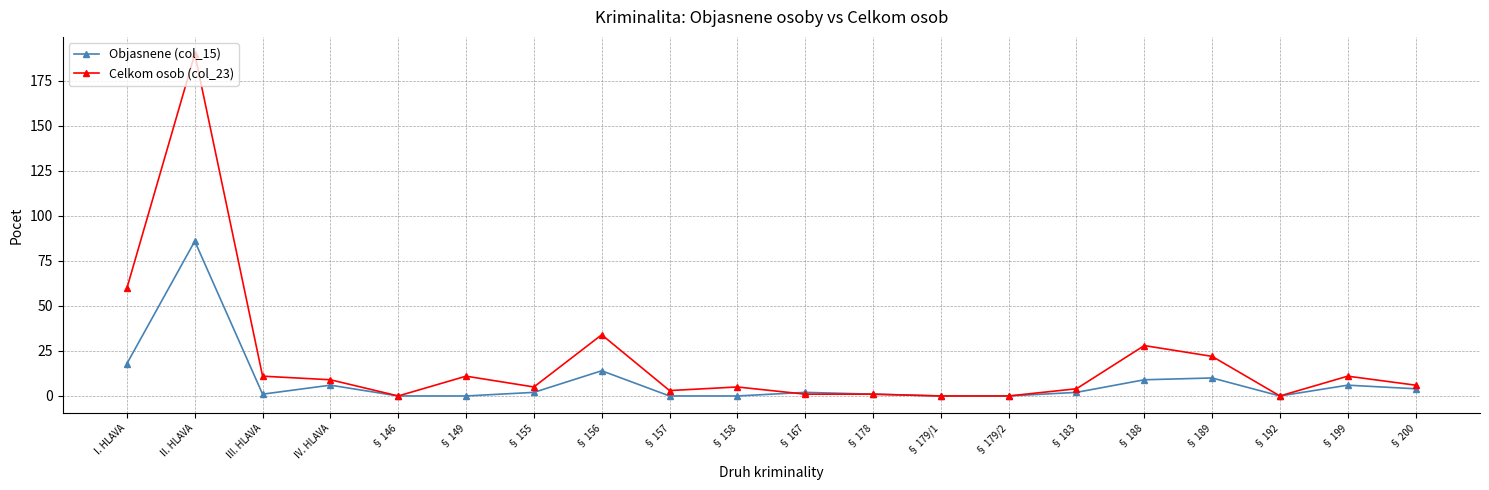

At how many categories does at least one series exceed 175?

1